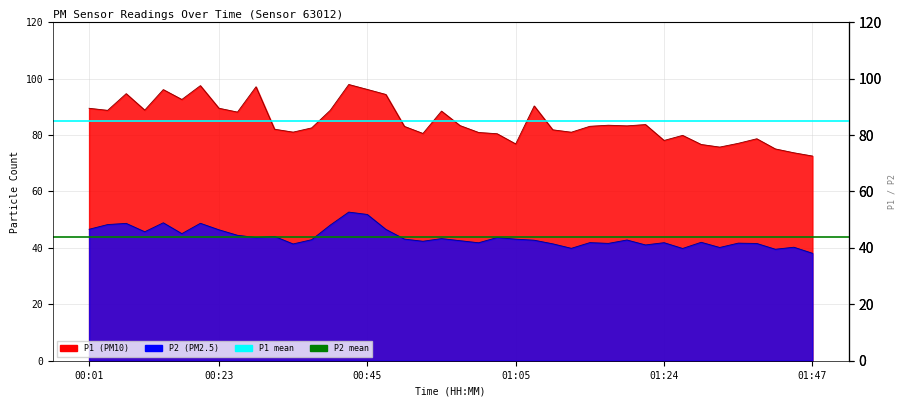

Reading left to right, extract all data points from this chart.

P1: 89.5	88.7	94.6	88.8	96.1	92.6	97.5	89.5	88.1	97.1	82.0	81.0	82.5	88.7	97.9	96.1	94.3	83.0	80.5	88.5	83.3	80.9	80.4	76.8	90.3	81.8	81.0	83.1	83.5	83.2	83.7	78.0	79.8	76.6	75.7	77.0	78.7	75.0	73.7	72.5
P2: 46.6	48.2	48.7	45.7	48.9	45.0	48.7	46.4	44.5	43.7	44.0	41.4	42.9	48.0	52.7	51.8	46.5	43.1	42.3	43.3	42.5	41.8	43.6	43.1	42.7	41.4	39.8	41.9	41.6	42.8	41.0	41.8	39.8	42.0	40.1	41.7	41.5	39.5	40.2	38.1